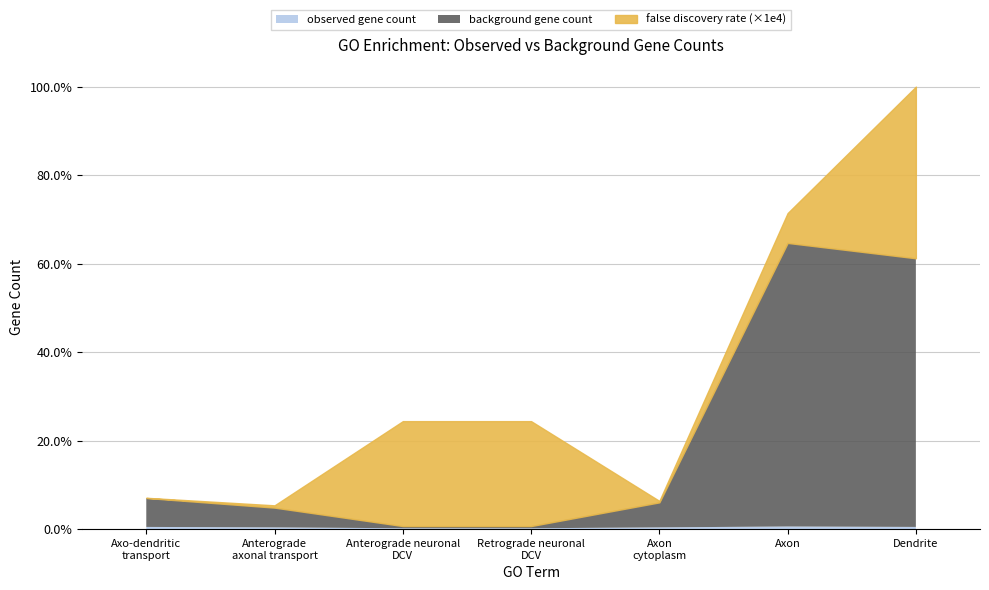

The value of background gene count at GO:0030424 is 842. True or false?

False